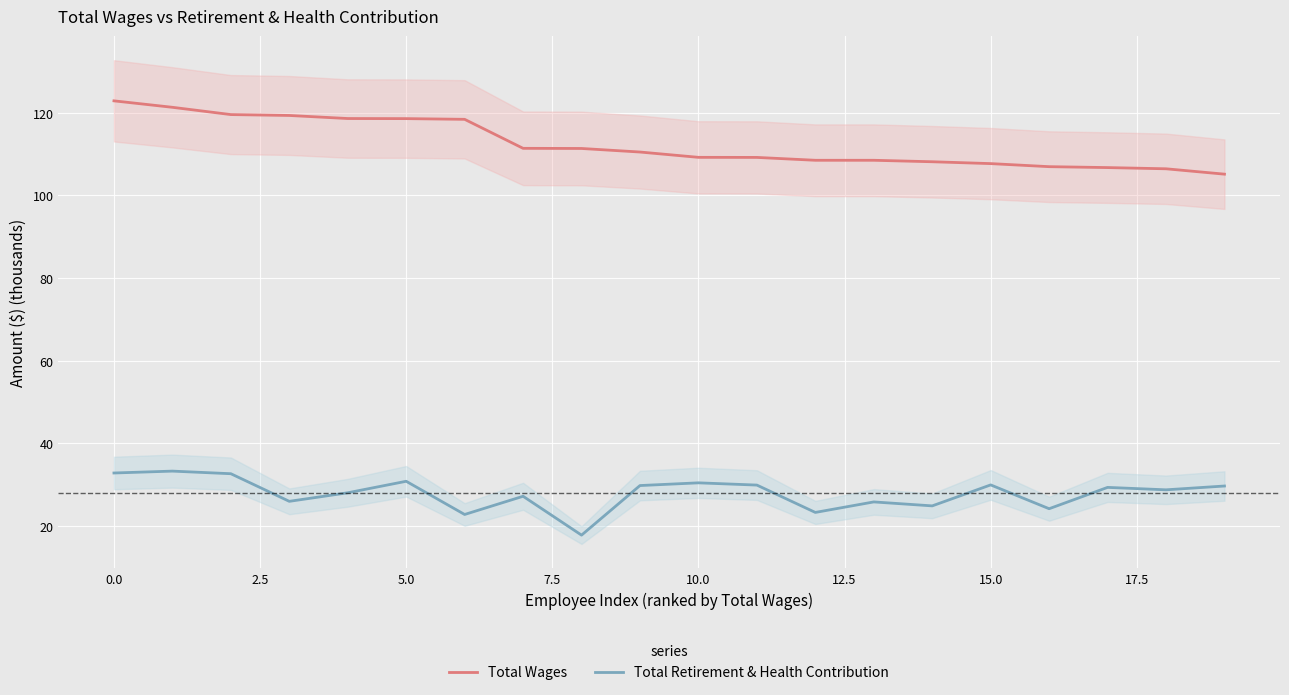

Which series has the widest spread of values?

Total Wages